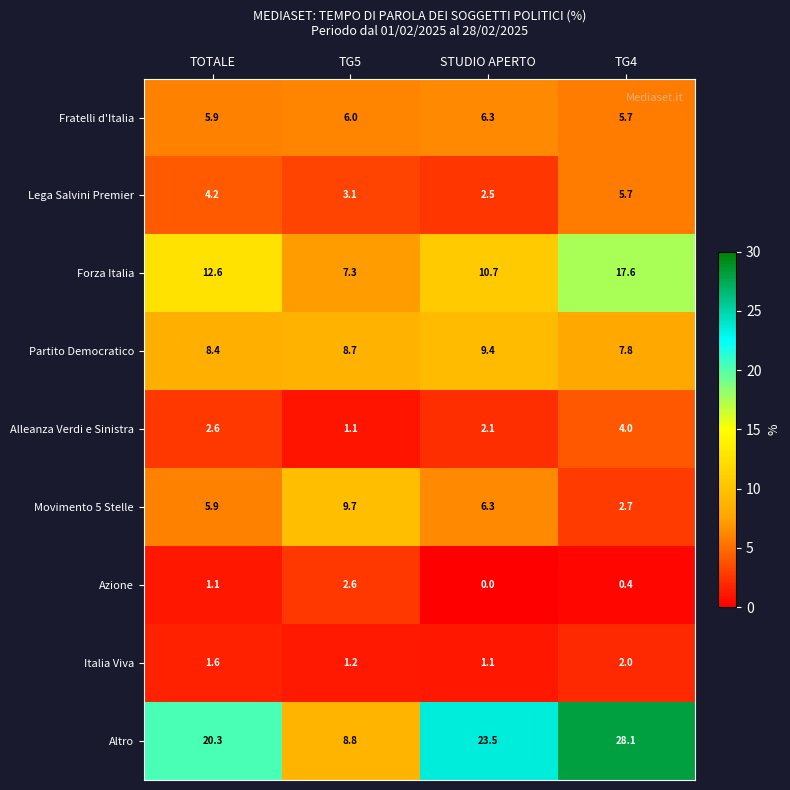

What is the average value of the Azione series?

1.0